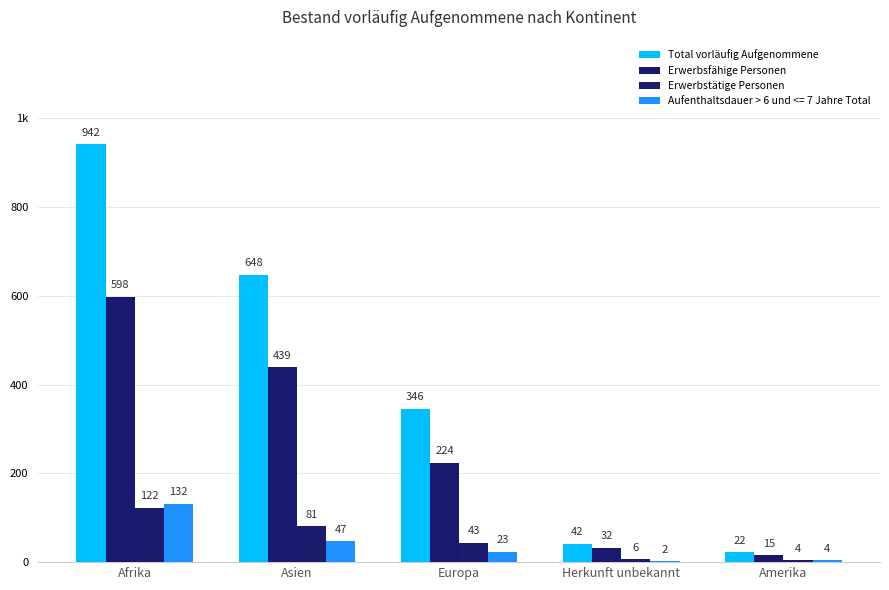

What is the maximum value for Total vorläufig Aufgenommene?

942